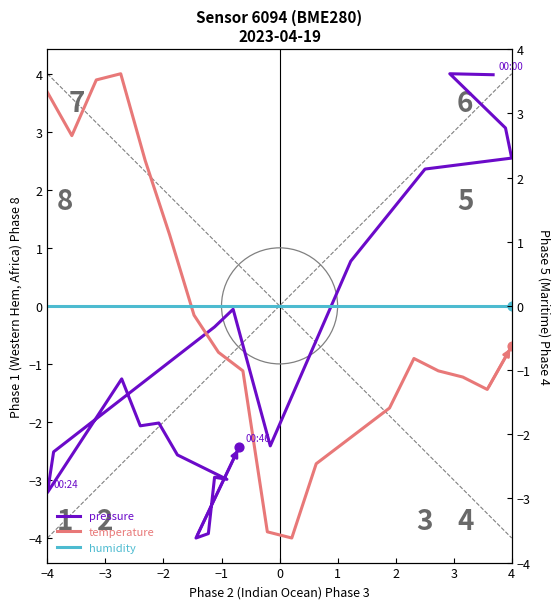

Which series has the widest spread of Y values?

pressure